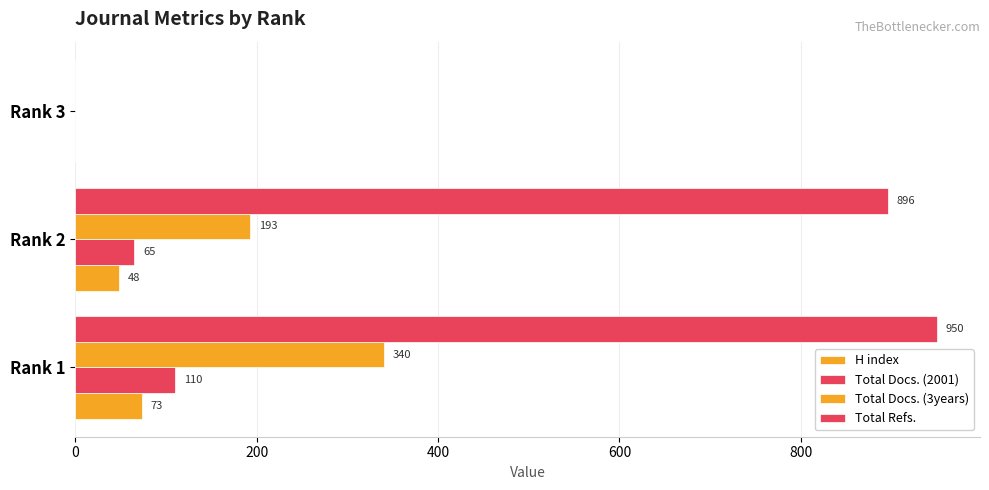

What is the sum of all Total Docs. (2001) values?

175